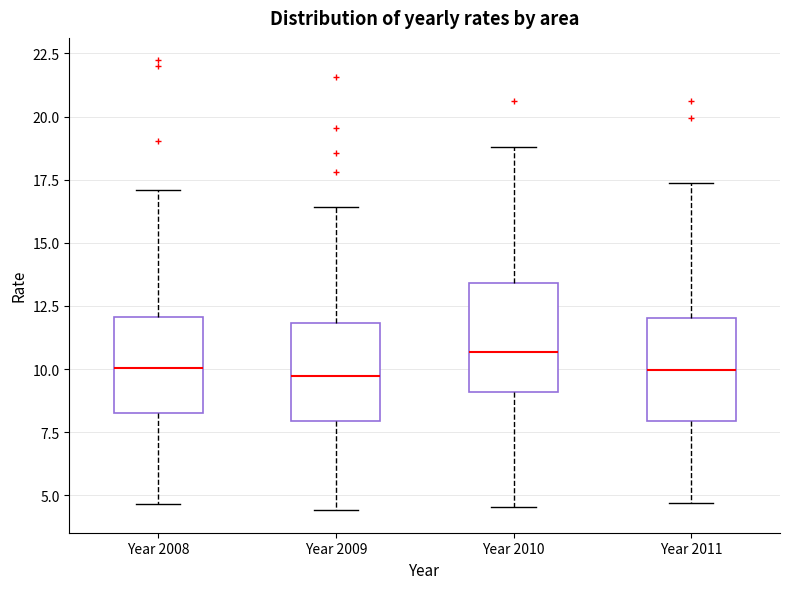

Which box has the highest median line?

Year 2010